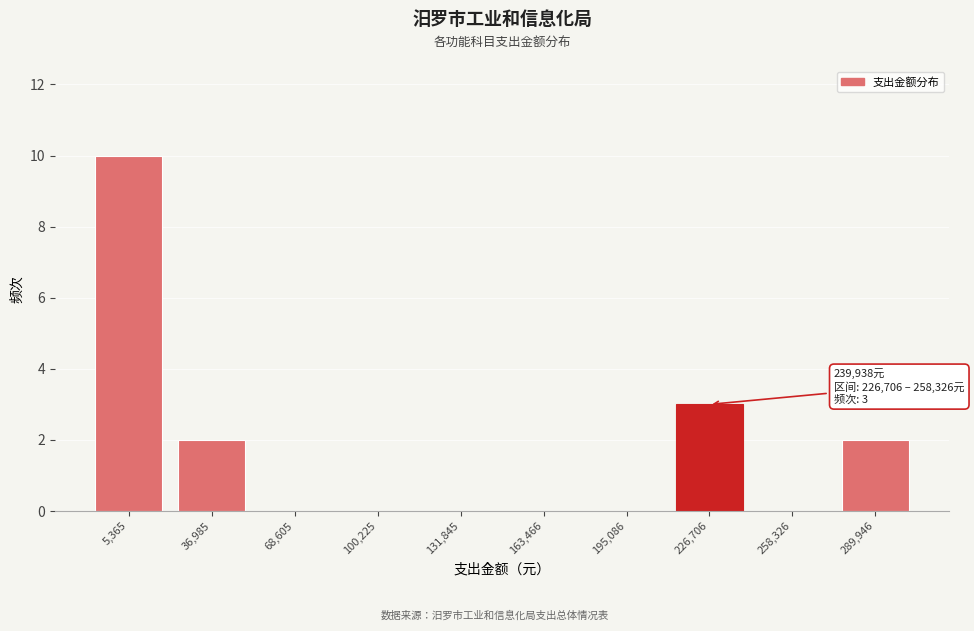

Reading left to right, what are all the values shown in this chart?

5,365=10	36,985=2	68,605=0	100,225=0	131,845=0	163,466=0	195,086=0	226,706=3	258,326=0	289,946=2